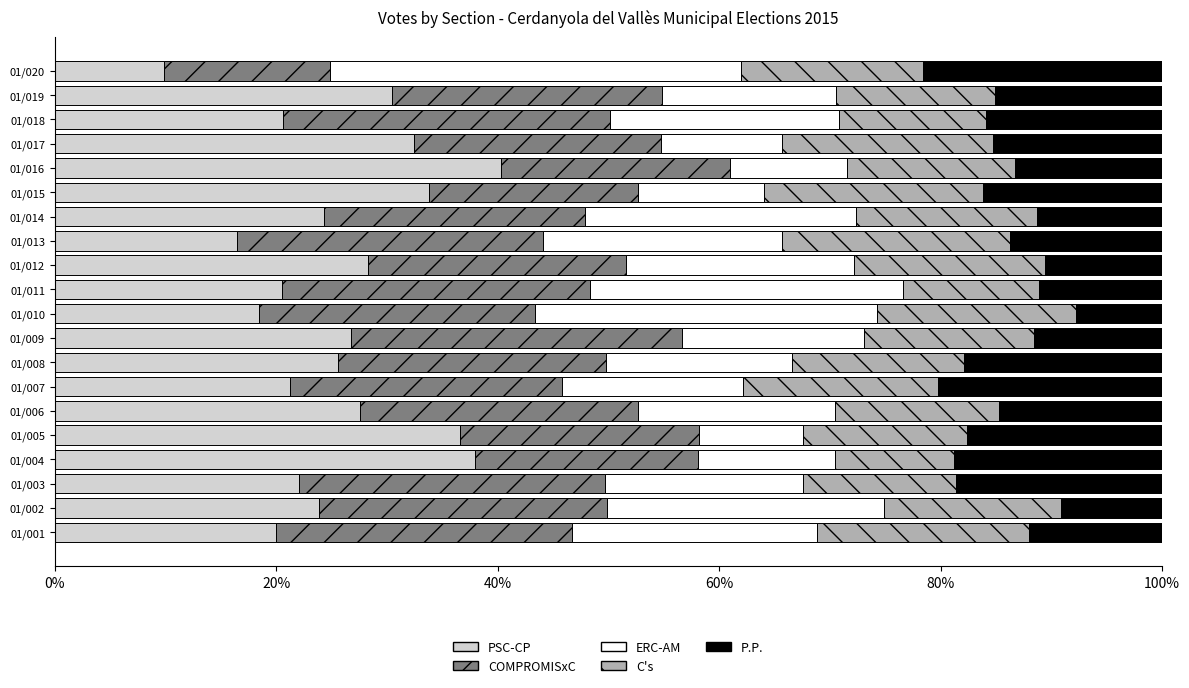

What is the total value across all series at 01/018?

100.0